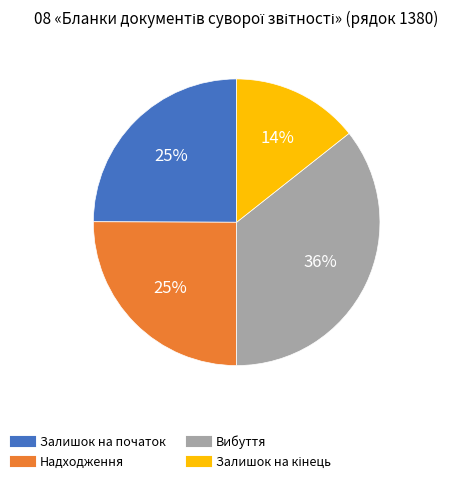

Do Вибуття and Залишок на початок together represent more than half of the pie?

Yes